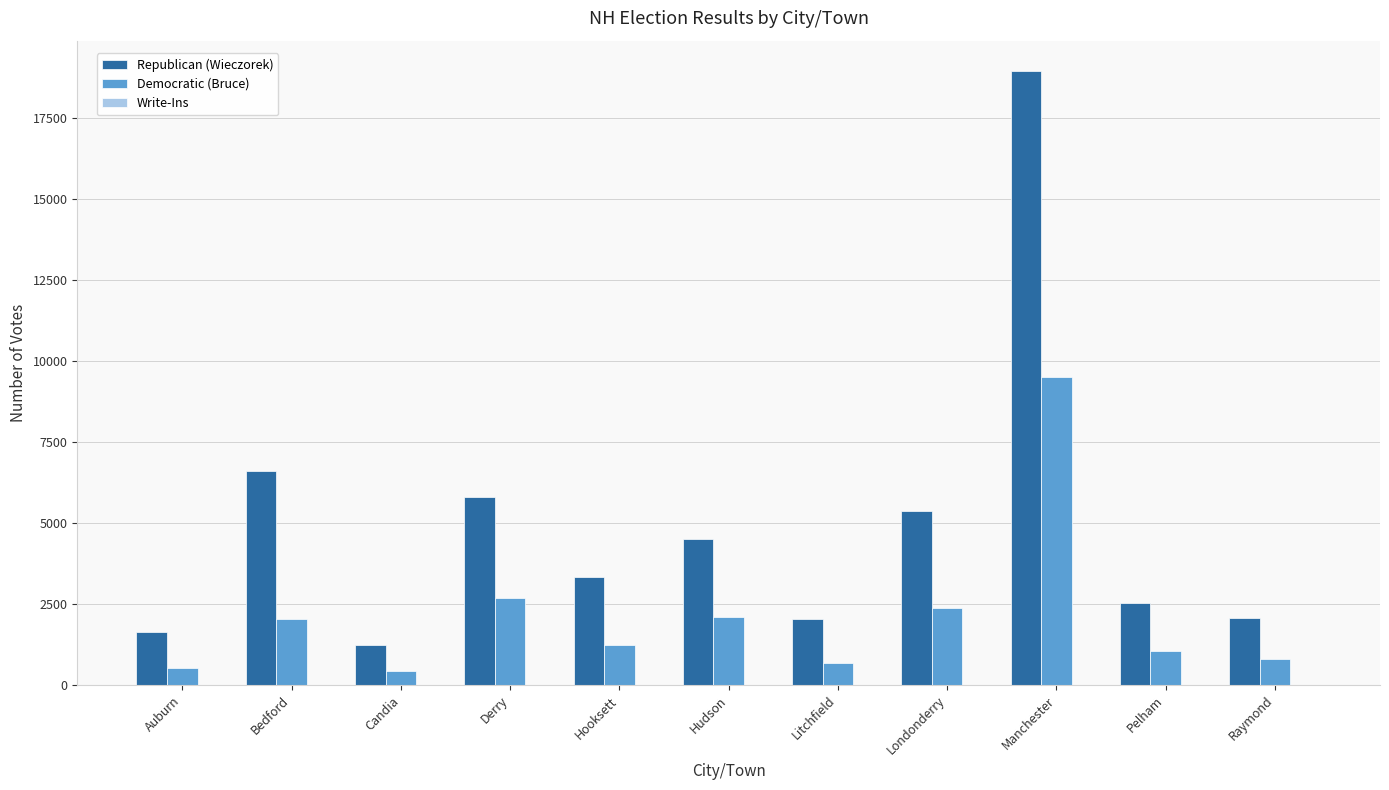

Does the chart contain stacked bars?

No